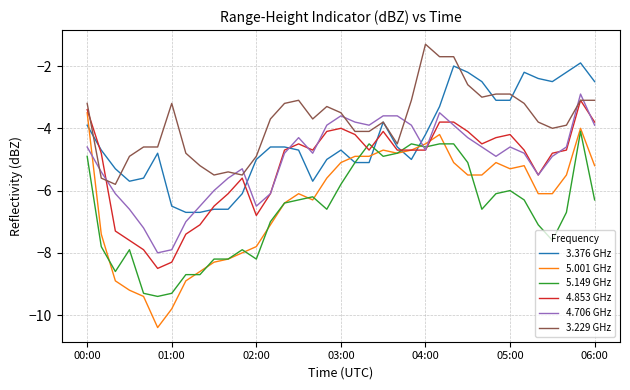

What is the difference between the maximum and second lowest values in the 3.229 GHz series?

4.3